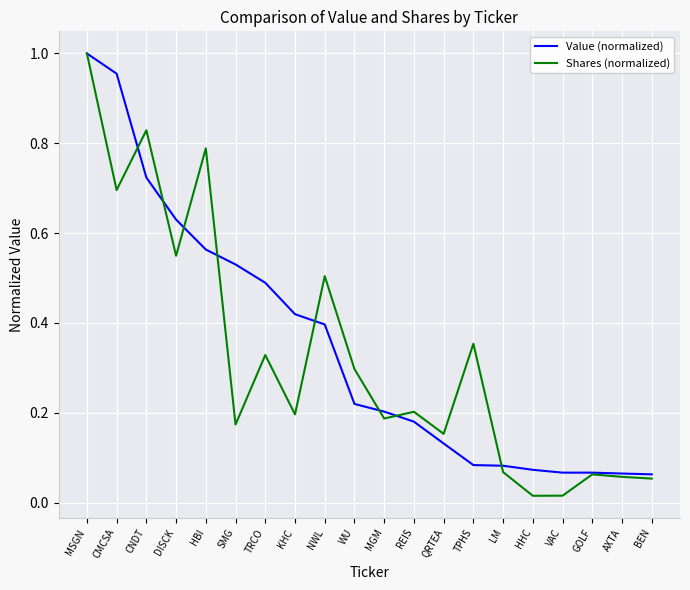

Is this an area chart (filled region under the line)?

No